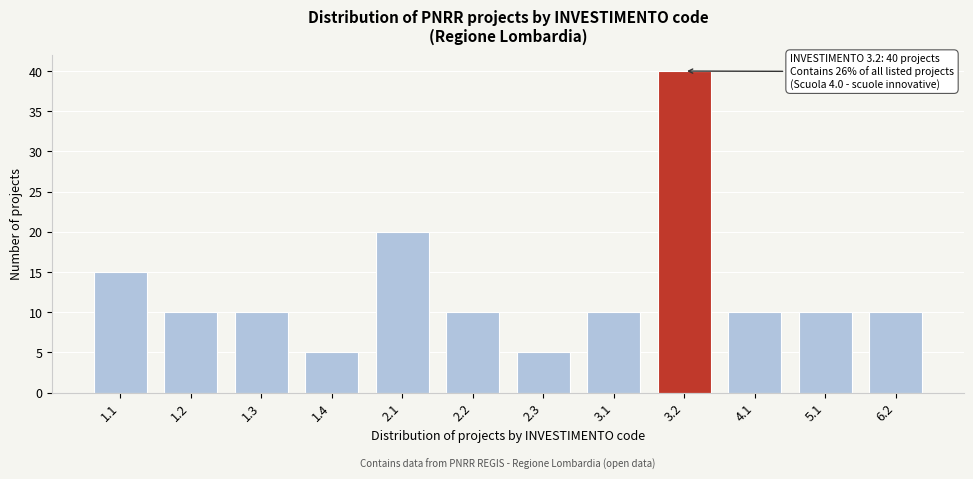

Reading left to right, list all the values displayed in this chart.

15	10	10	5	20	10	5	10	40	10	10	10